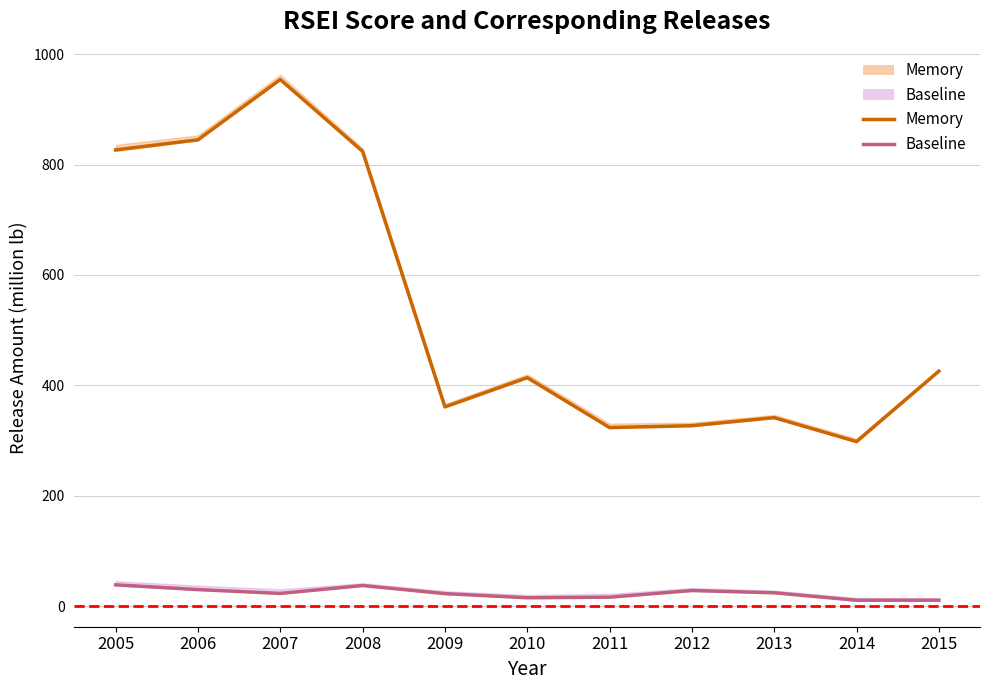

Is it true that Memory (line) equals 505.4 at 2007?

False